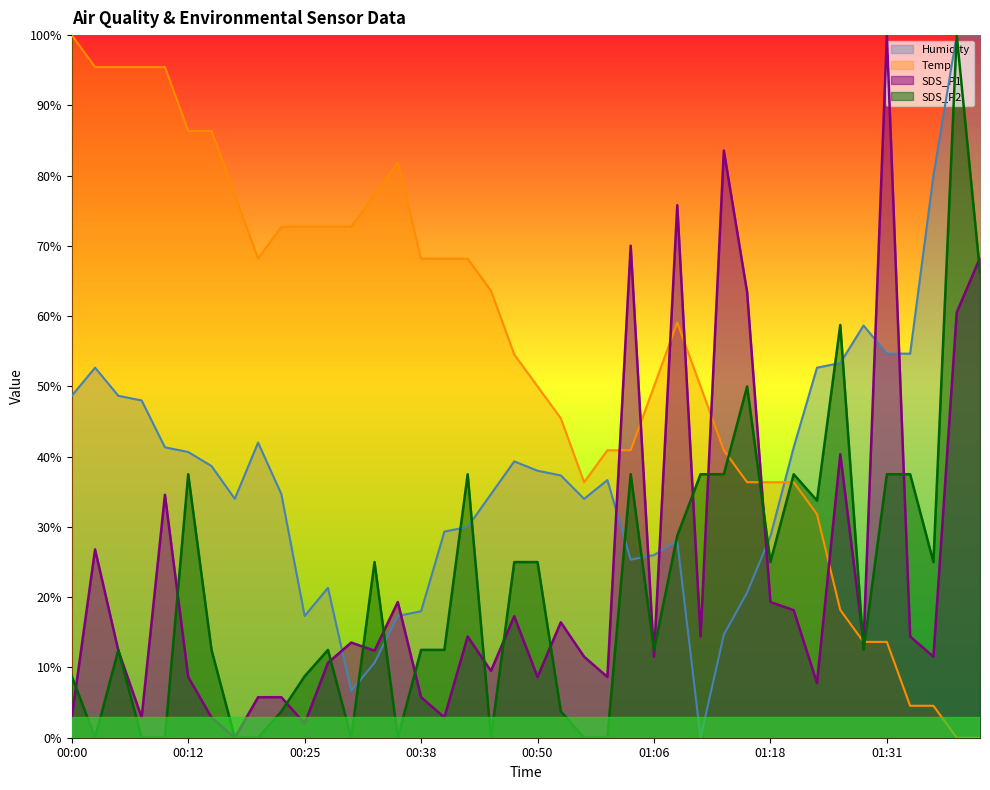

Where is the first local maximum for Temp?

00:35